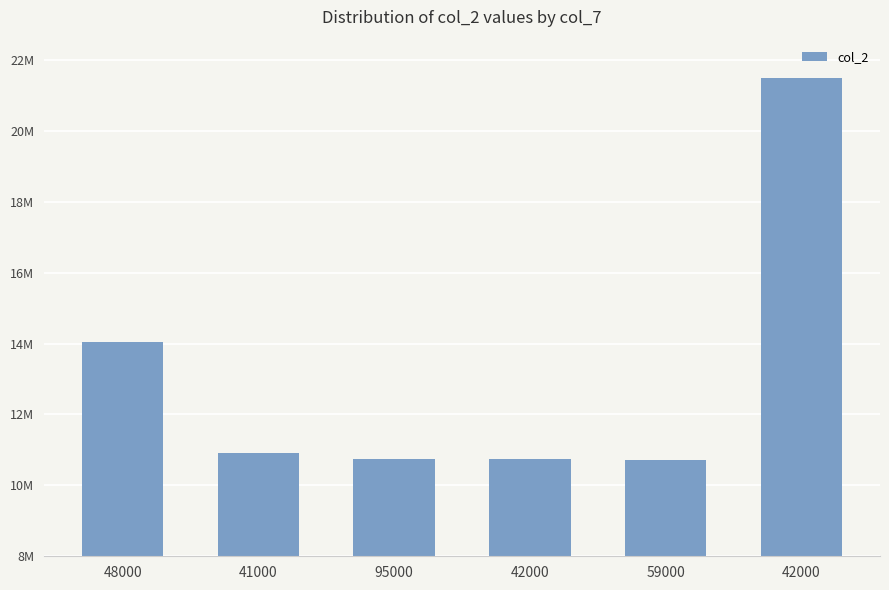

Are the bars horizontal?

No